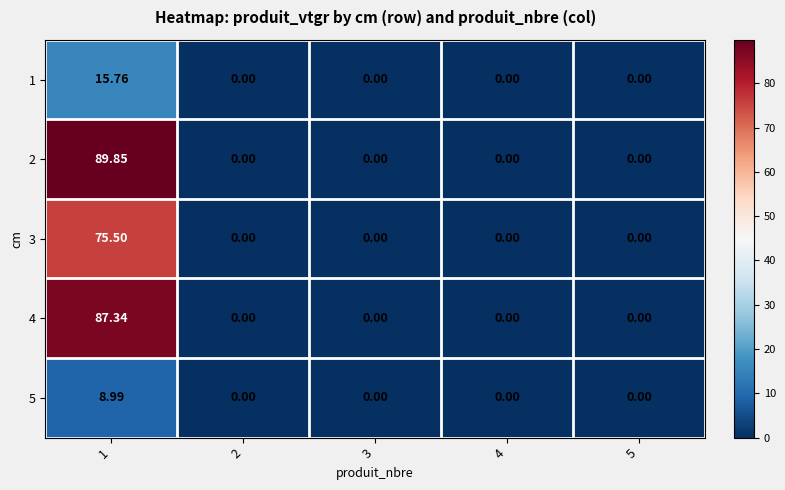

Rank the series at 3 from lowest to highest value.

1, 2, 3, 4, 5